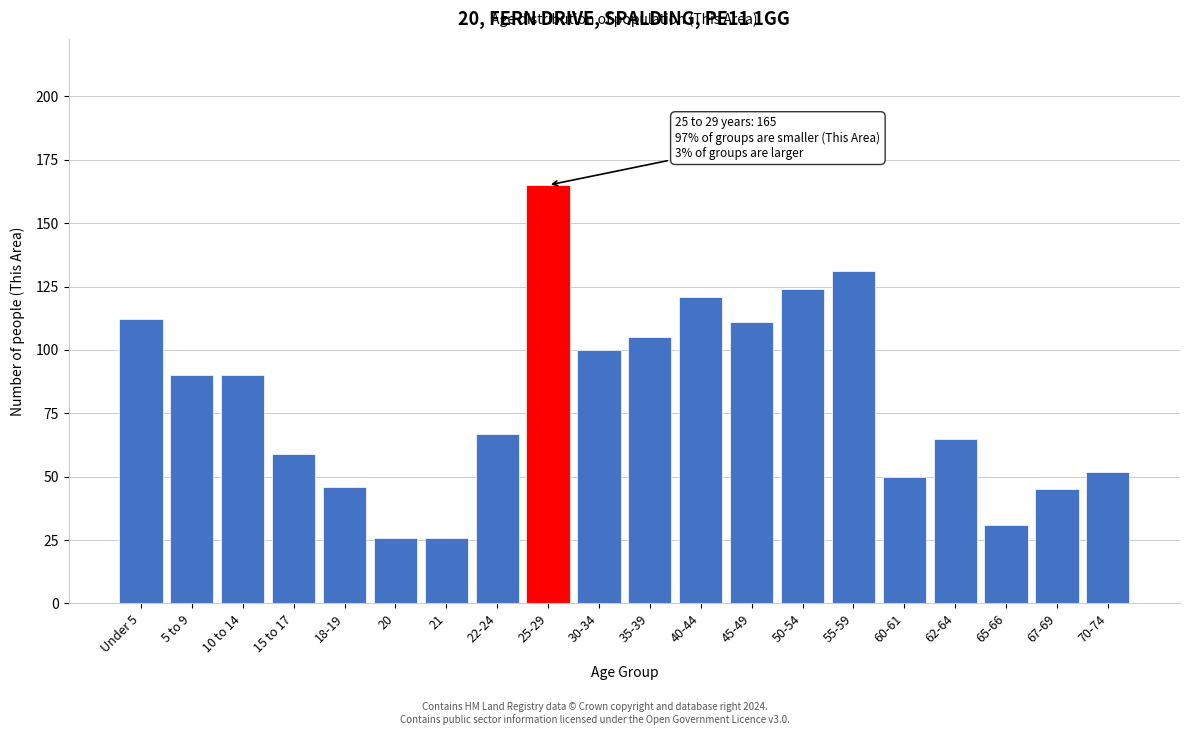

Reading right to left, transcribe all the data shown in this chart.

52	45	31	65	50	131	124	111	121	105	100	165	67	26	26	46	59	90	90	112